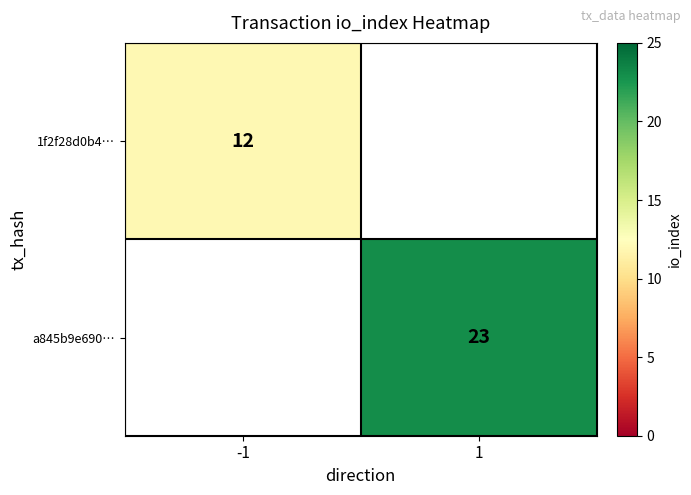

At how many categories does at least one series exceed 12?

1